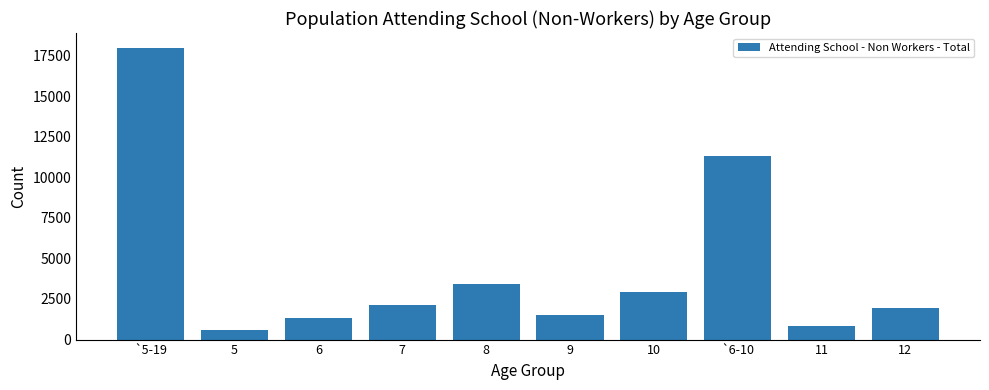

What position from the left is 8?

5